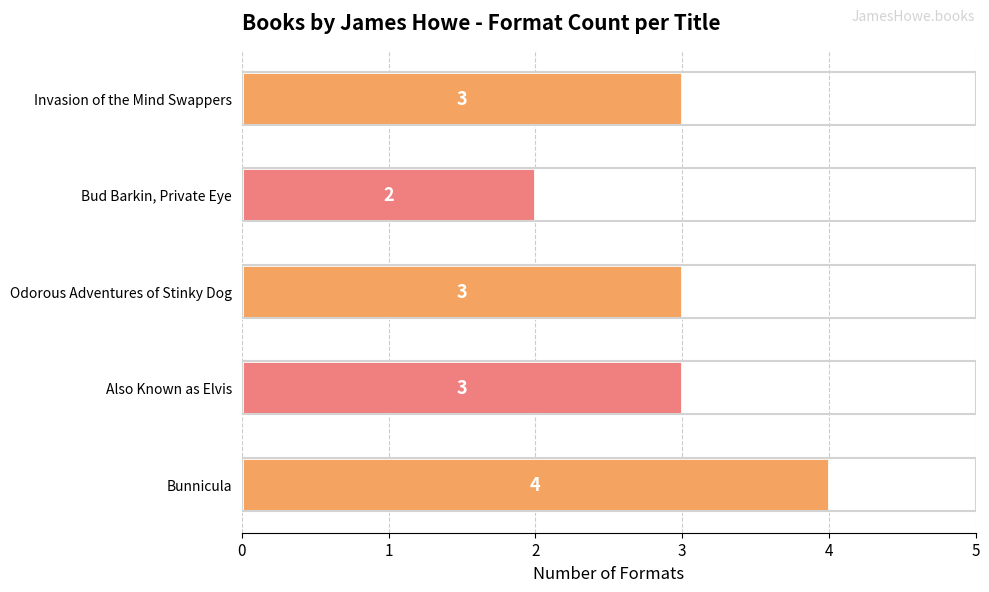

Between Bunnicula and Odorous Adventures of Stinky Dog, which is larger?

Bunnicula